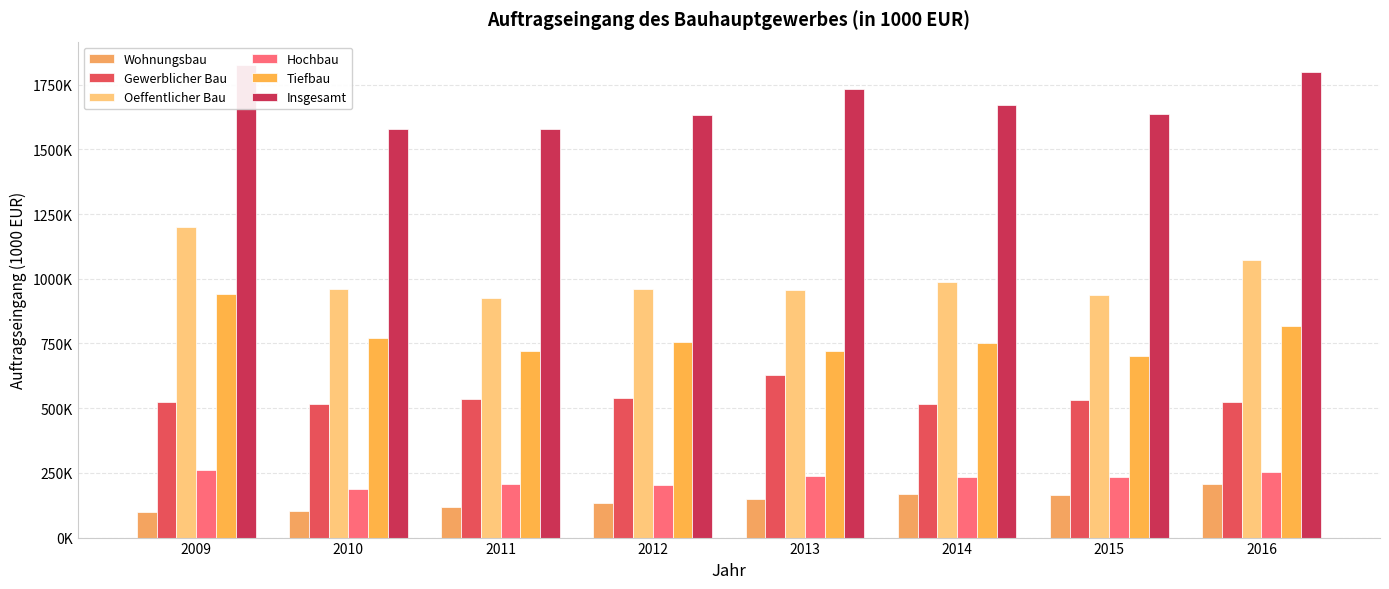

Rank the series at 2009 from lowest to highest value.

Wohnungsbau, Hochbau, Gewerblicher Bau, Tiefbau, Oeffentlicher Bau, Insgesamt